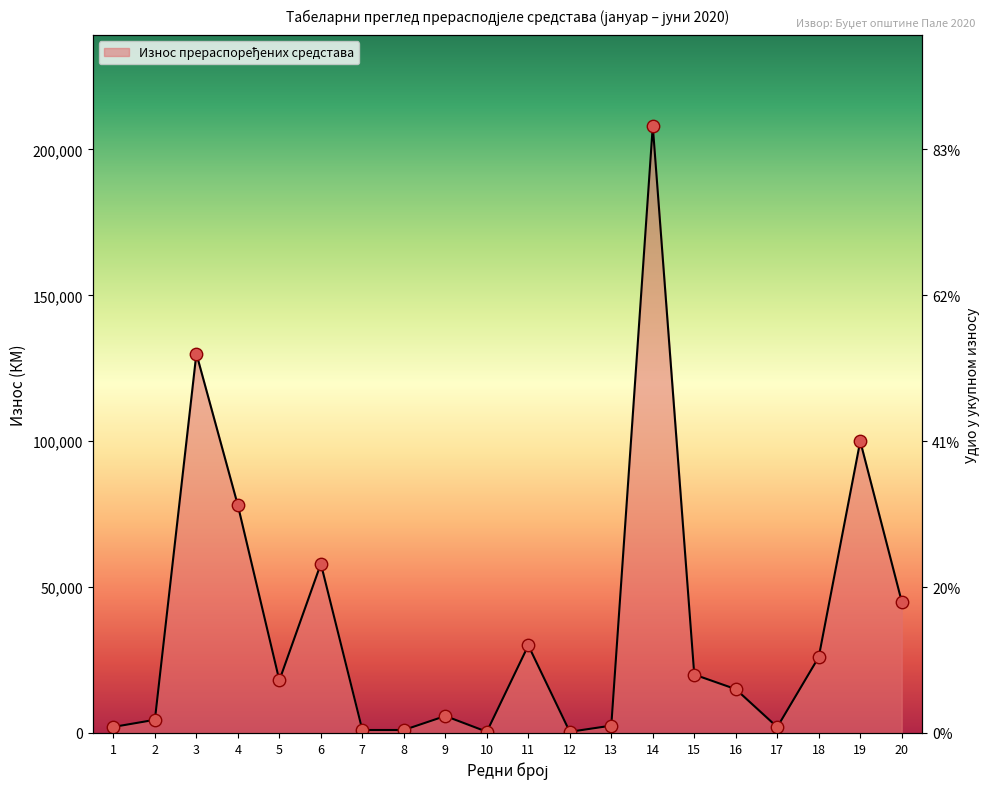

Which has a higher value, 19 or 12?

19